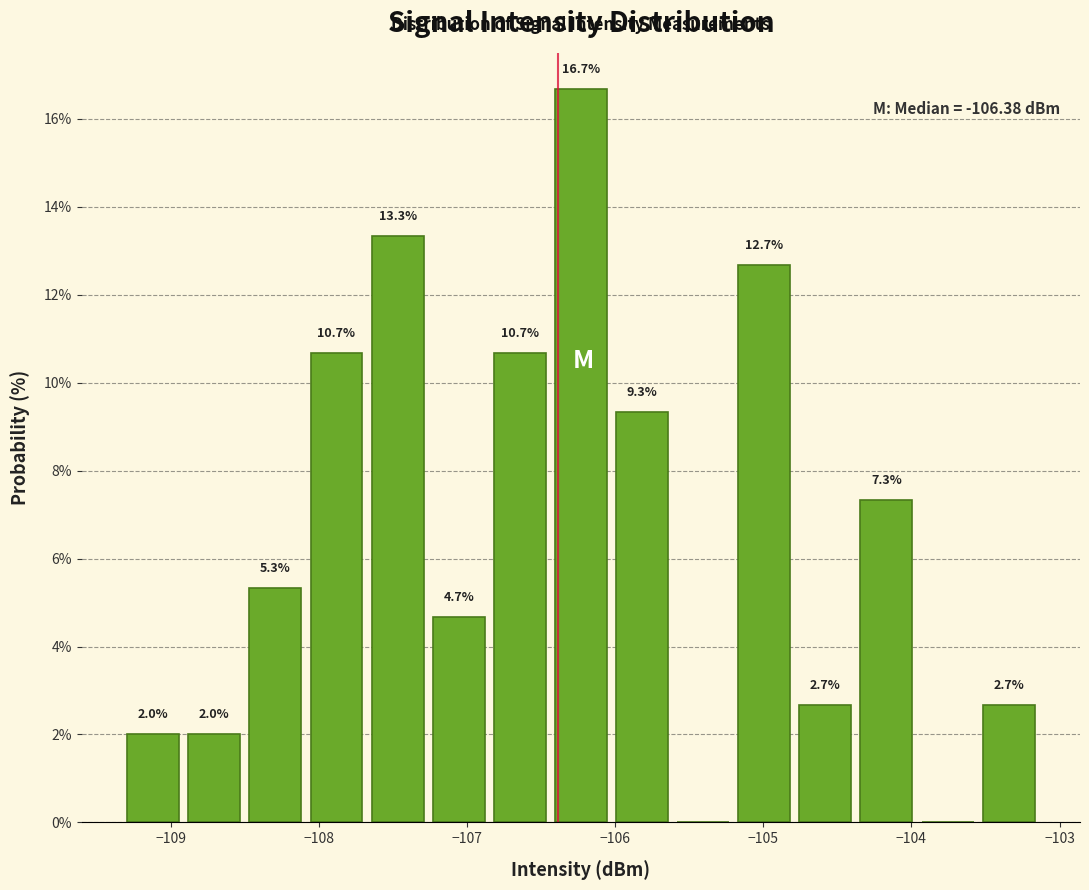

Over which range of the x-axis is the bar tallest?

-106.4 to -106.0